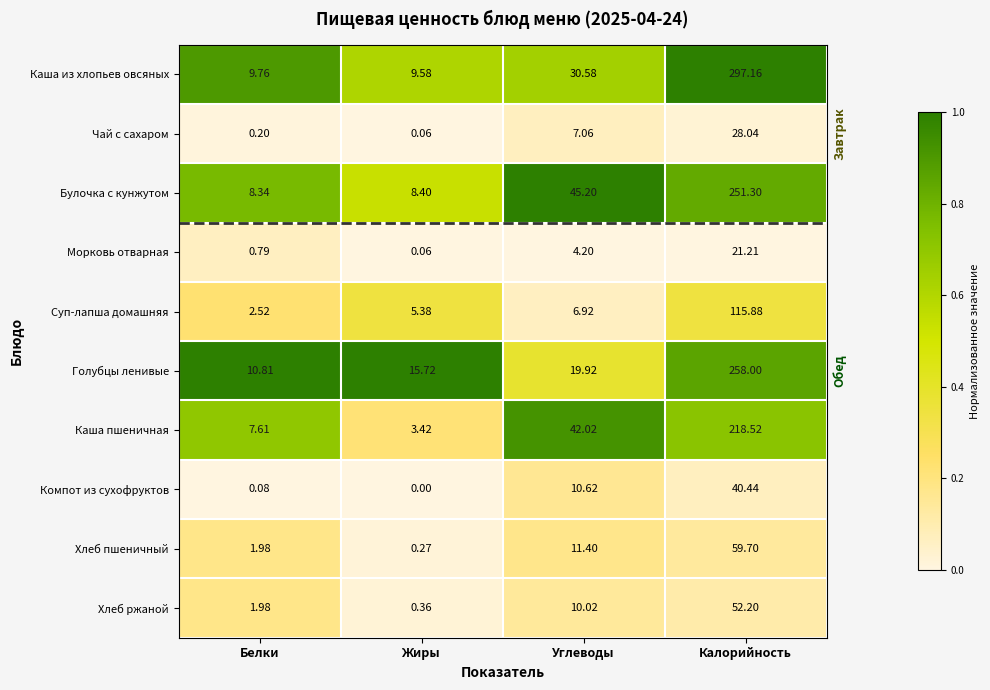

List the series in order of their peak value, lowest first.

Морковь отварная, Чай с сахаром, Компот из сухофруктов, Хлеб ржаной, Хлеб пшеничный, Суп-лапша домашняя, Каша пшеничная, Булочка с кунжутом, Голубцы ленивые, Каша из хлопьев овсяных